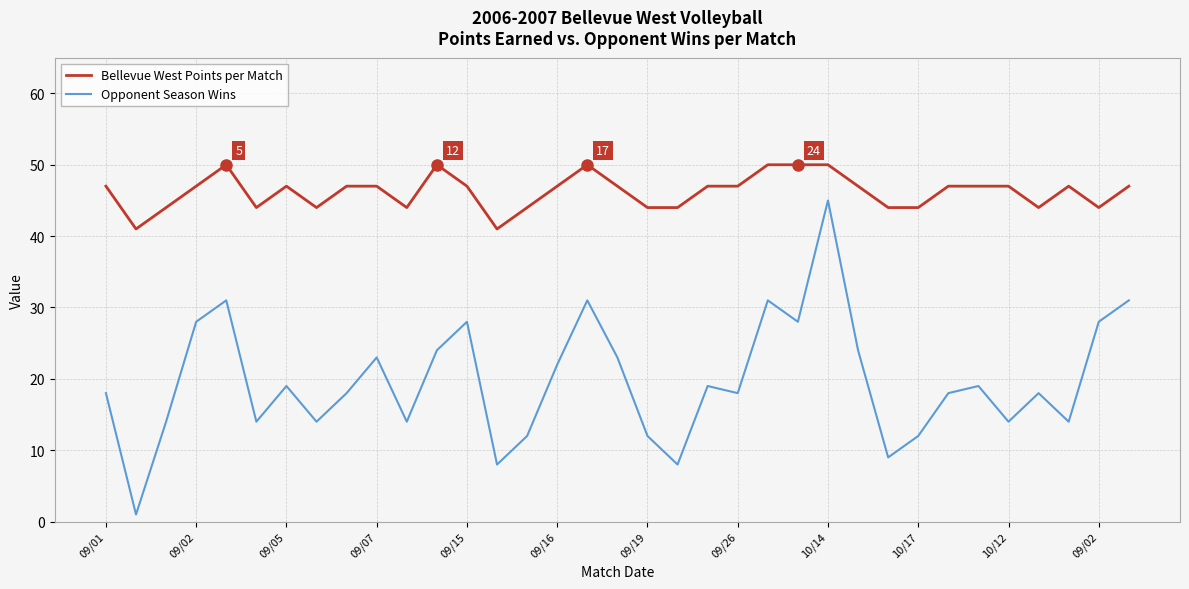

Which series has the widest spread of values?

Opponent Season Wins